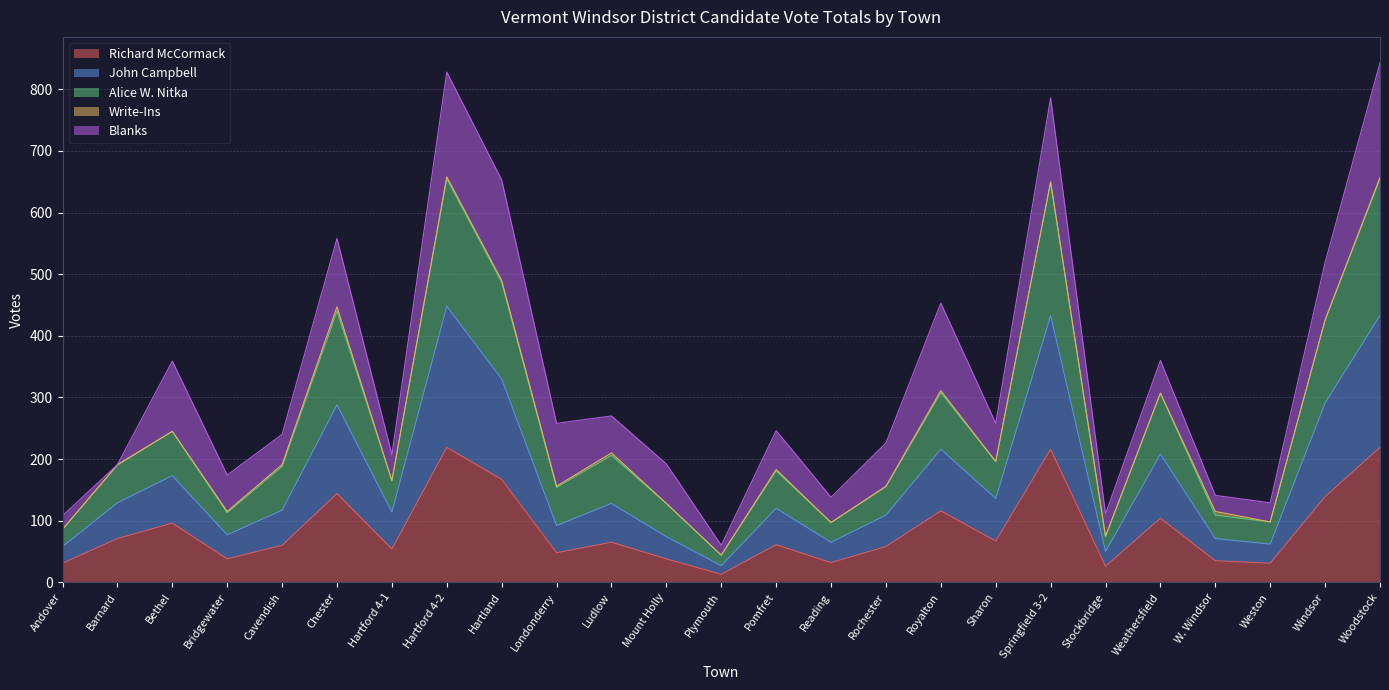

True or false: John Campbell and Richard McCormack cross at least once.

False